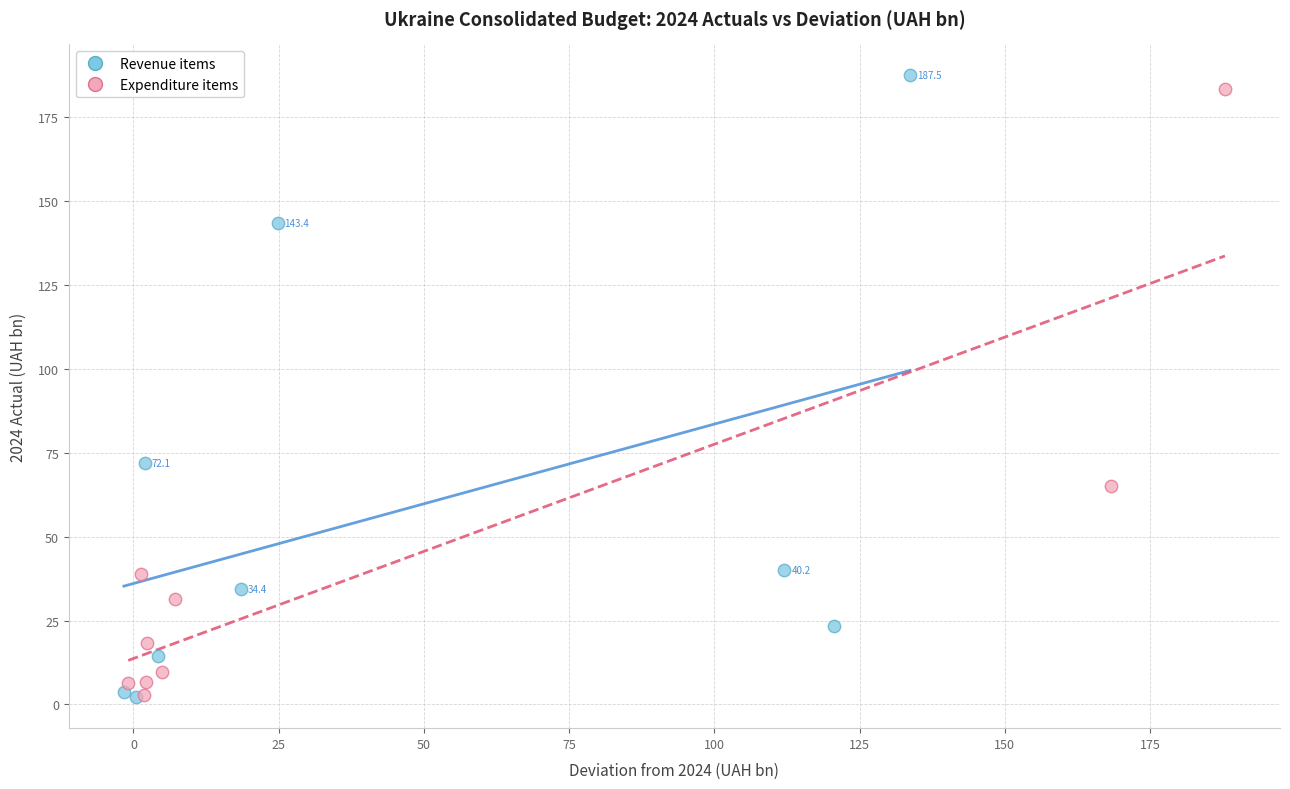

Which series has the widest spread of Y values?

Revenue items